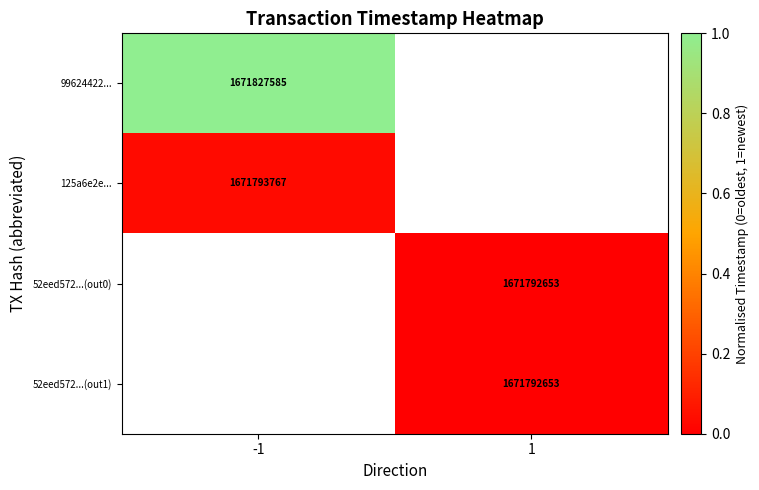

Between 1 and -1, which is larger?

-1